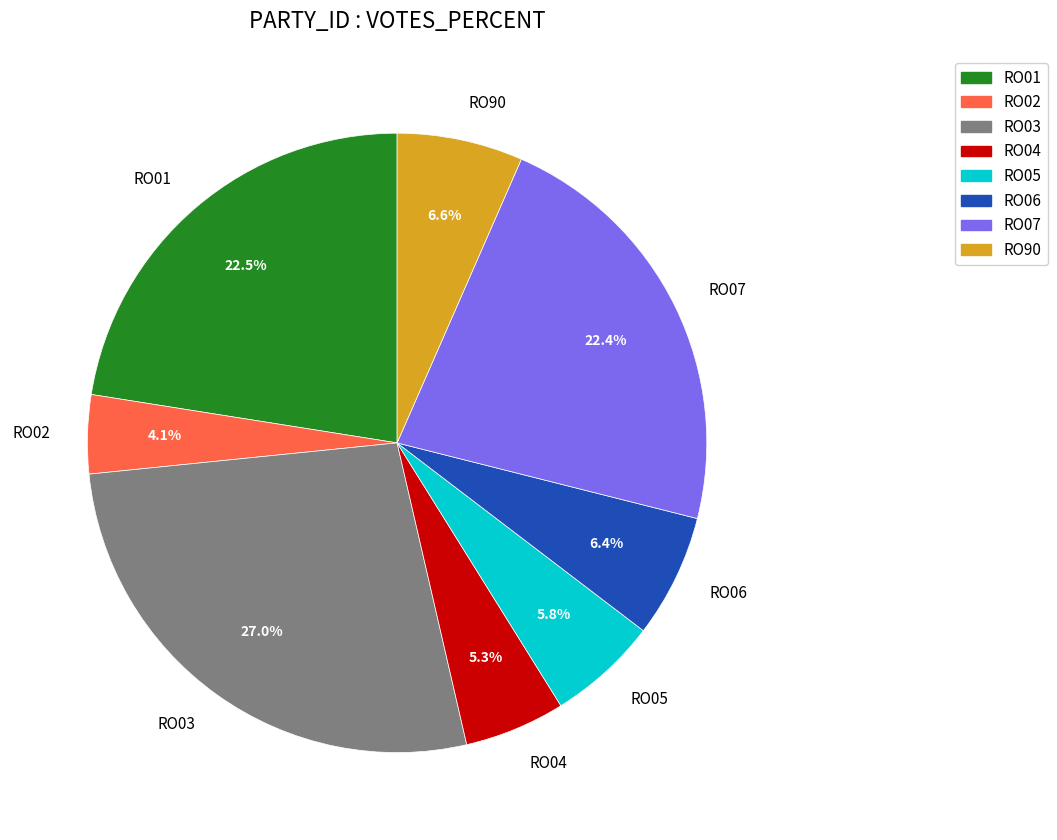

What is the total percentage of RO01 and RO07?

44.9%